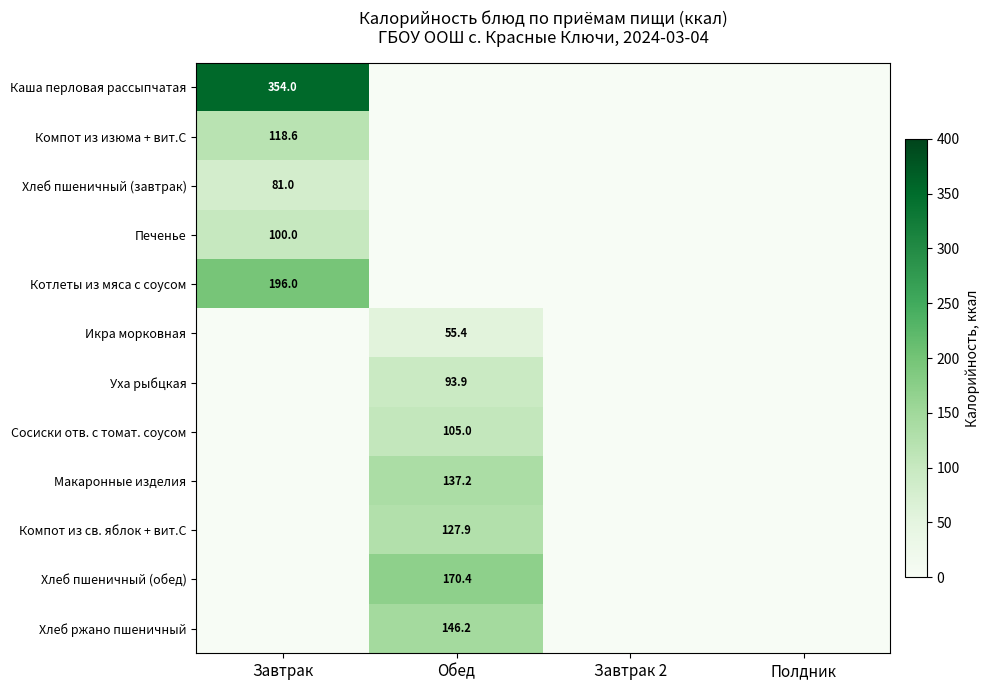

Is it true that Каша перловая рассыпчатая equals 354.0 at Завтрак?

True